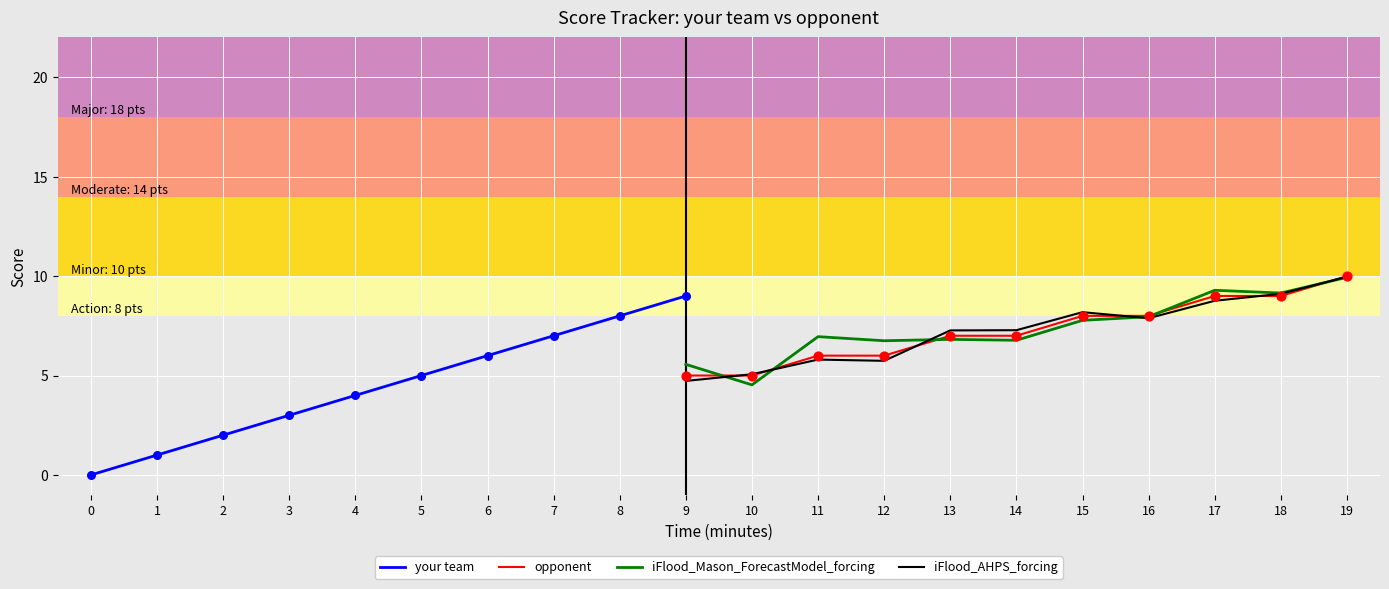

At which category is the sum across all series the highest?

19